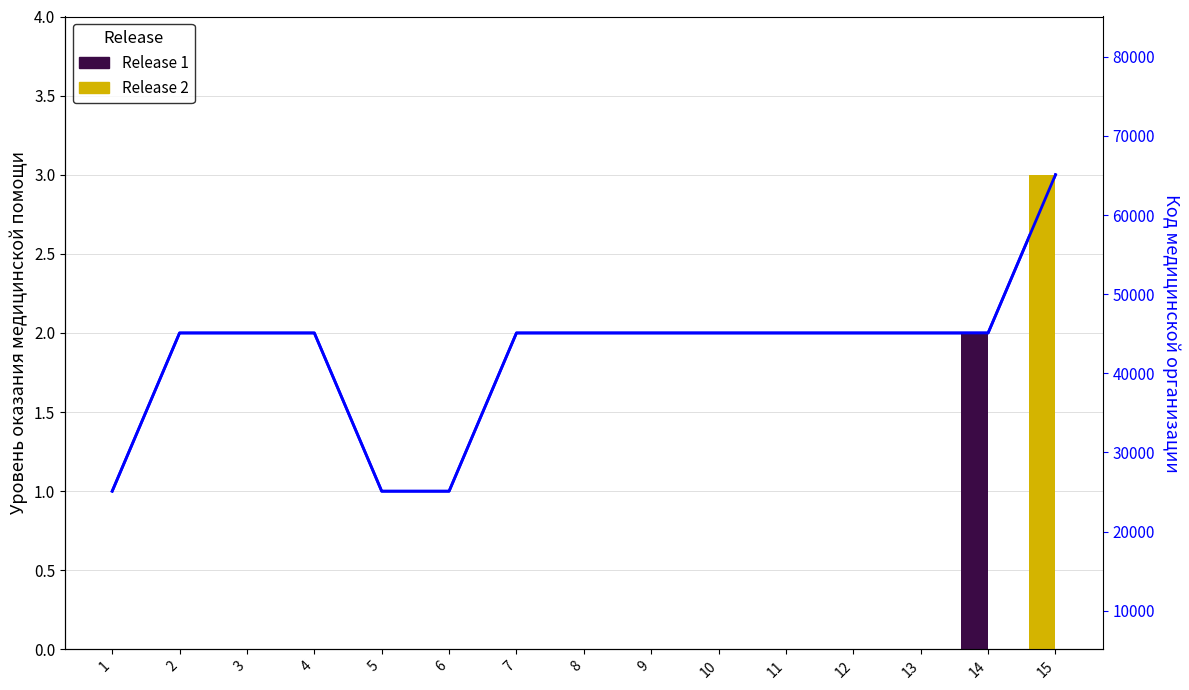

The chart shows a value of 0 at 10. True or false?

False